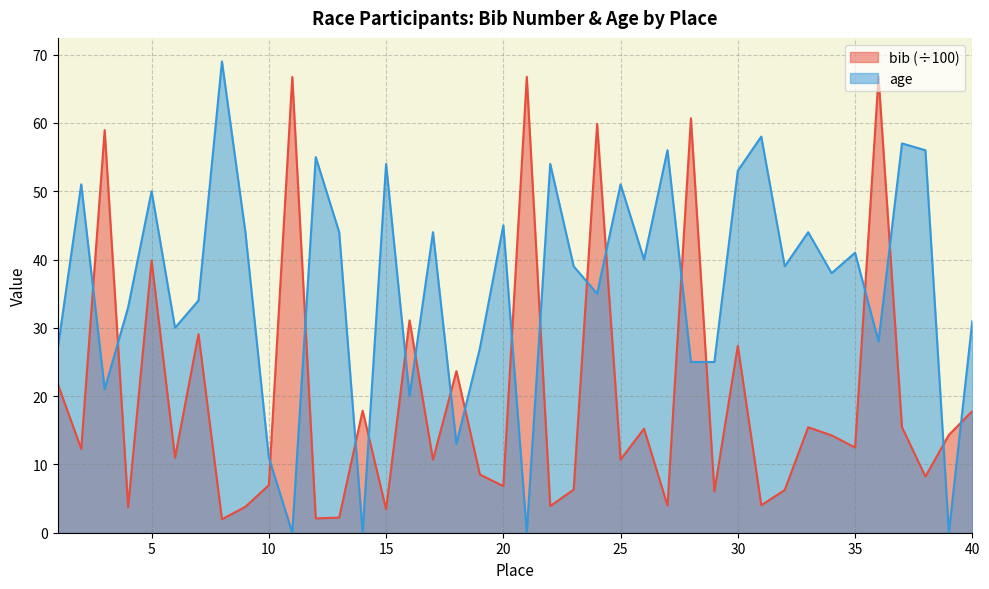

Count the number of categories in the chart.

40